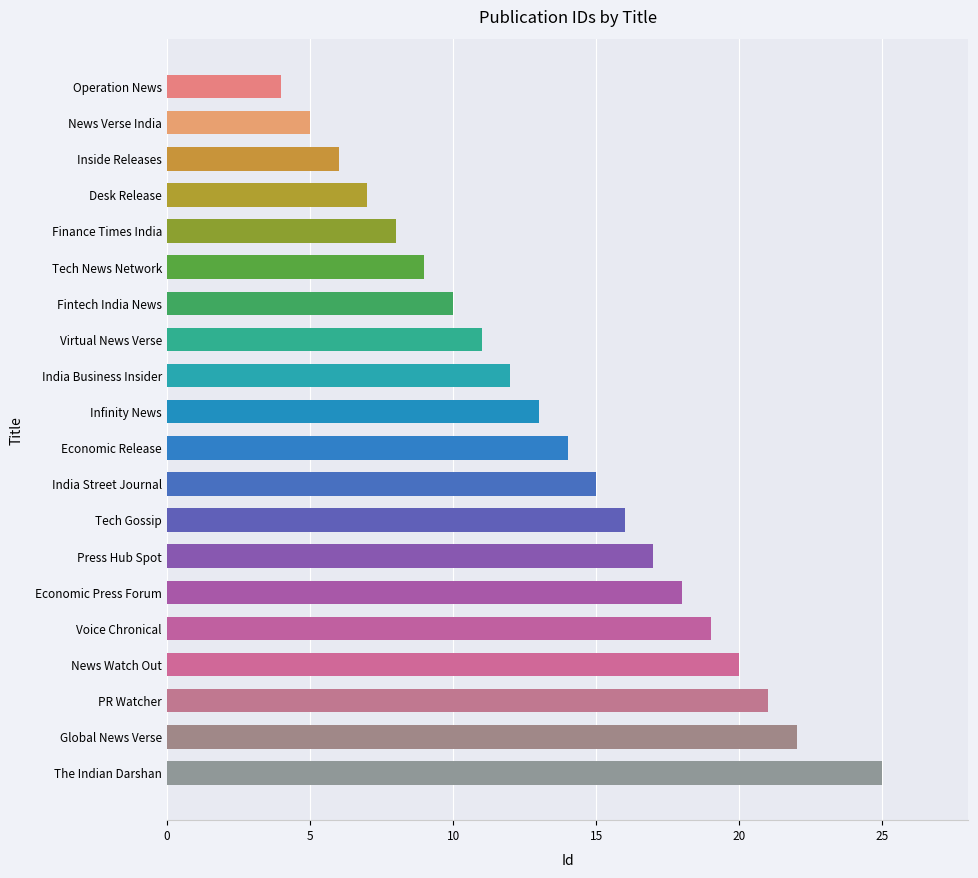

True or false: the data shows 37 at PR Watcher.

False